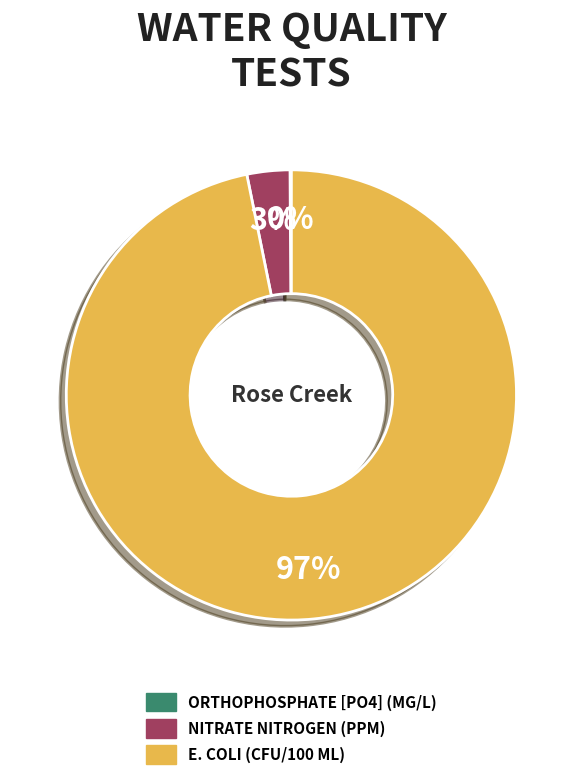

Does any single category account for the majority?

Yes